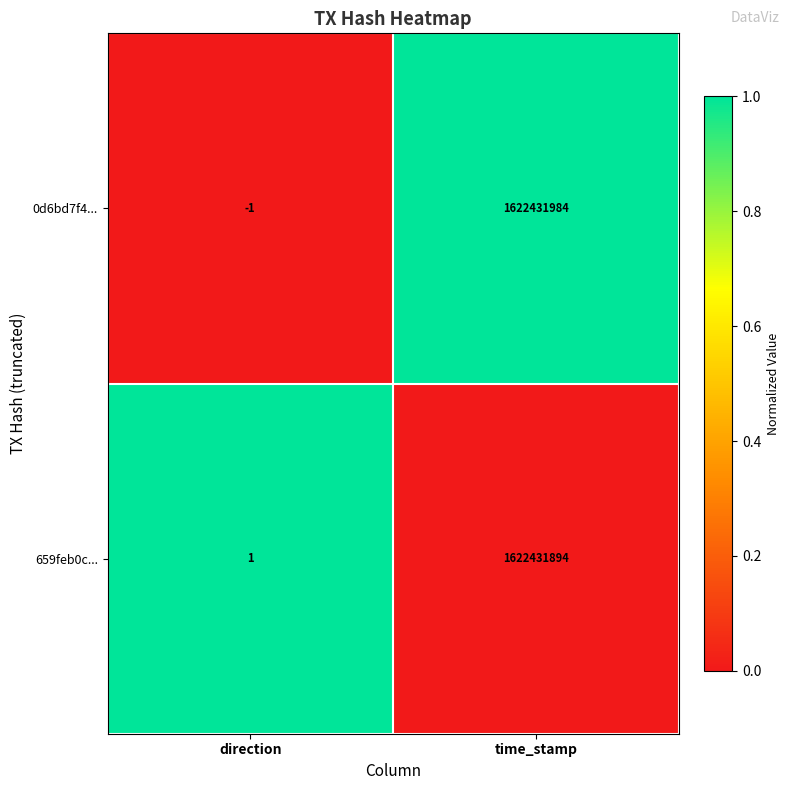

Which series has the widest spread of values?

0d6bd7f4...